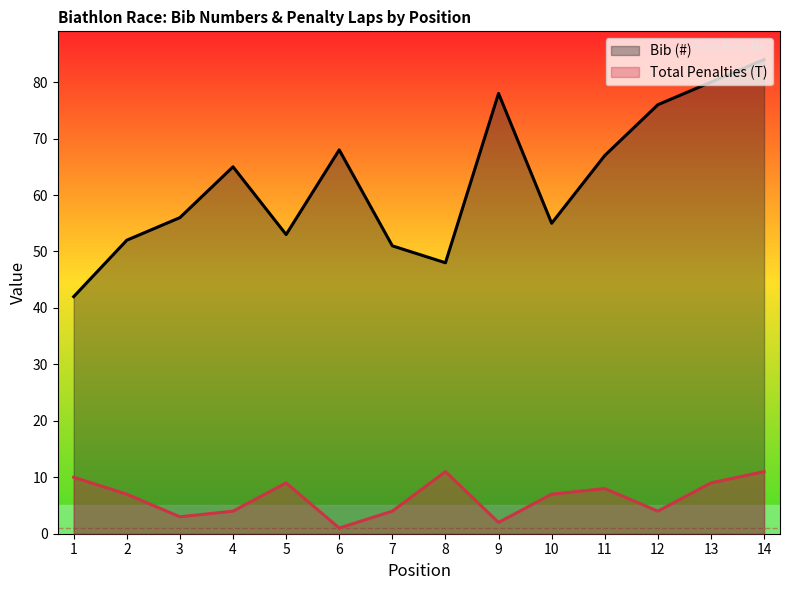

Which series has the largest total across all categories?

Bib (#)